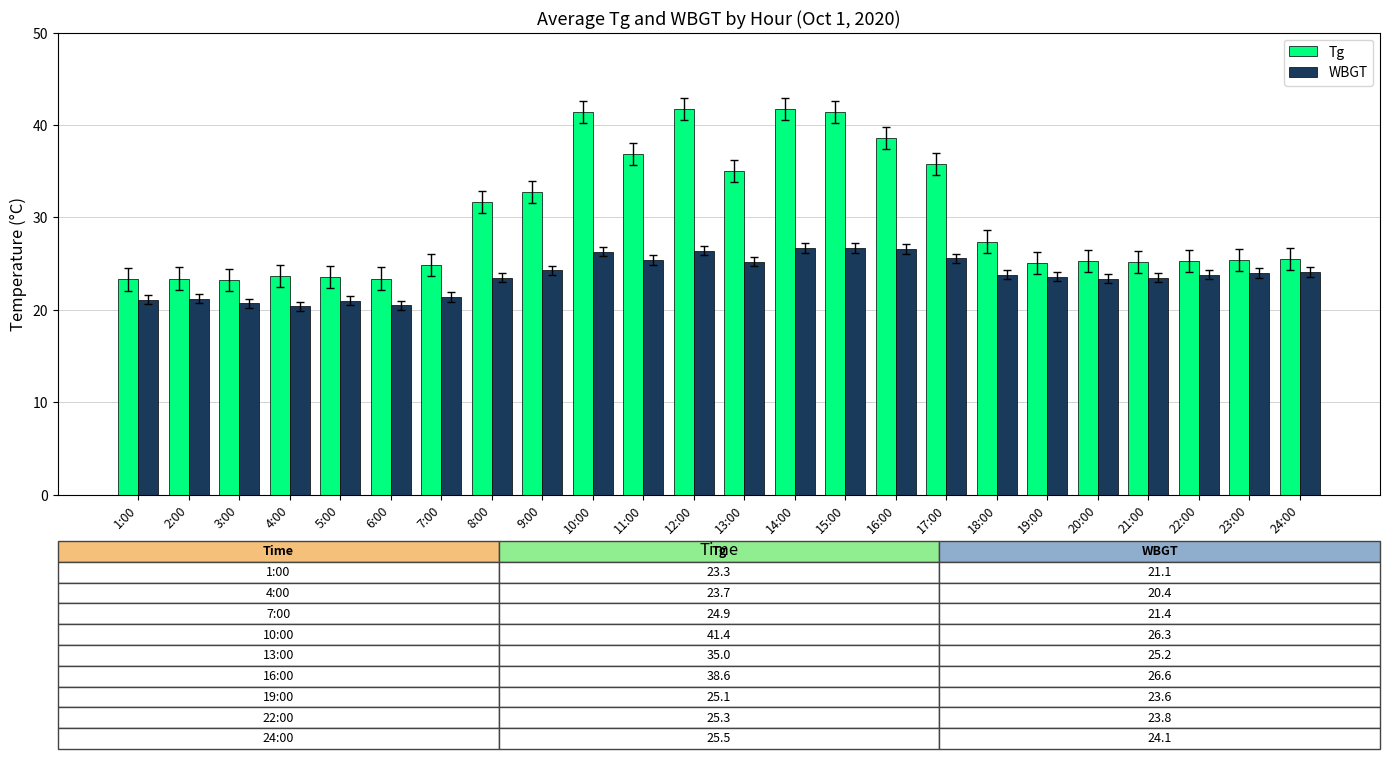

What position from the right is 11:00?

14